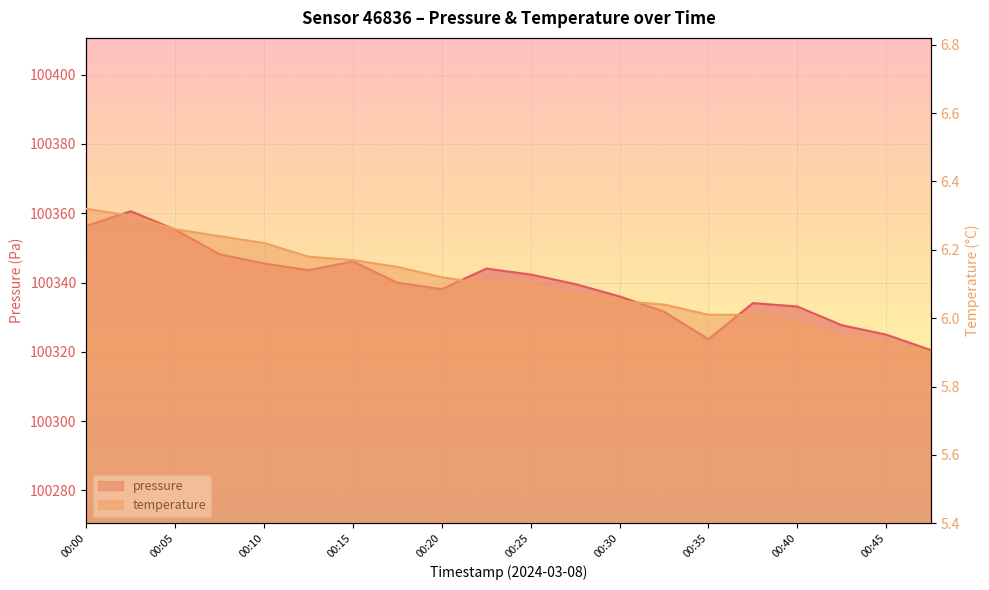

The pressure series shows 68928.8 at 00:45. True or false?

False